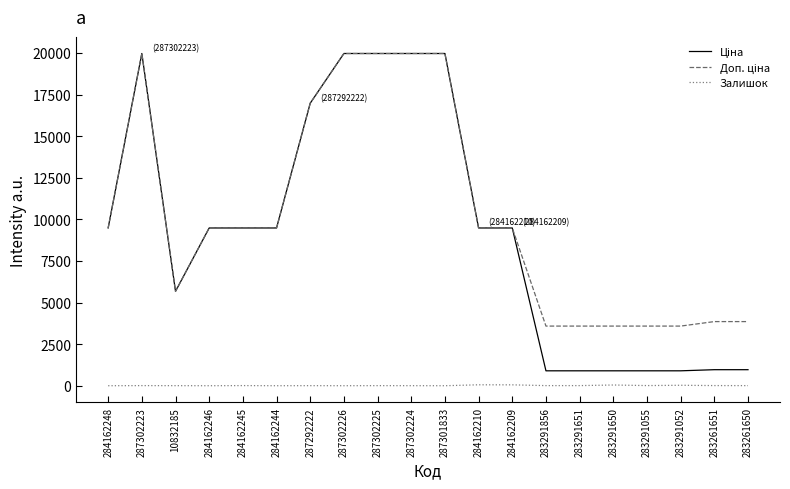

What is the total value across all series at 284162246?

18960.1